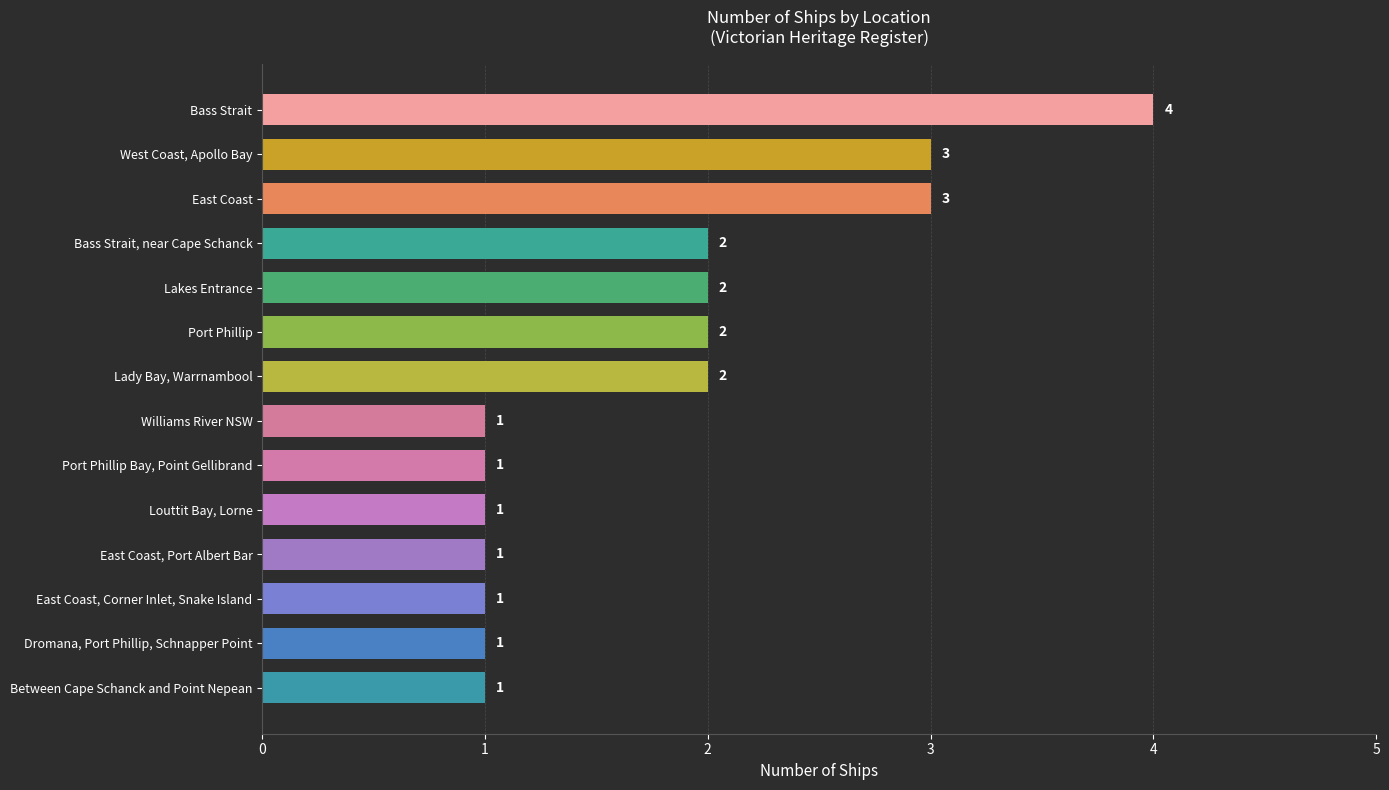

Count the number of data series in this chart.

1